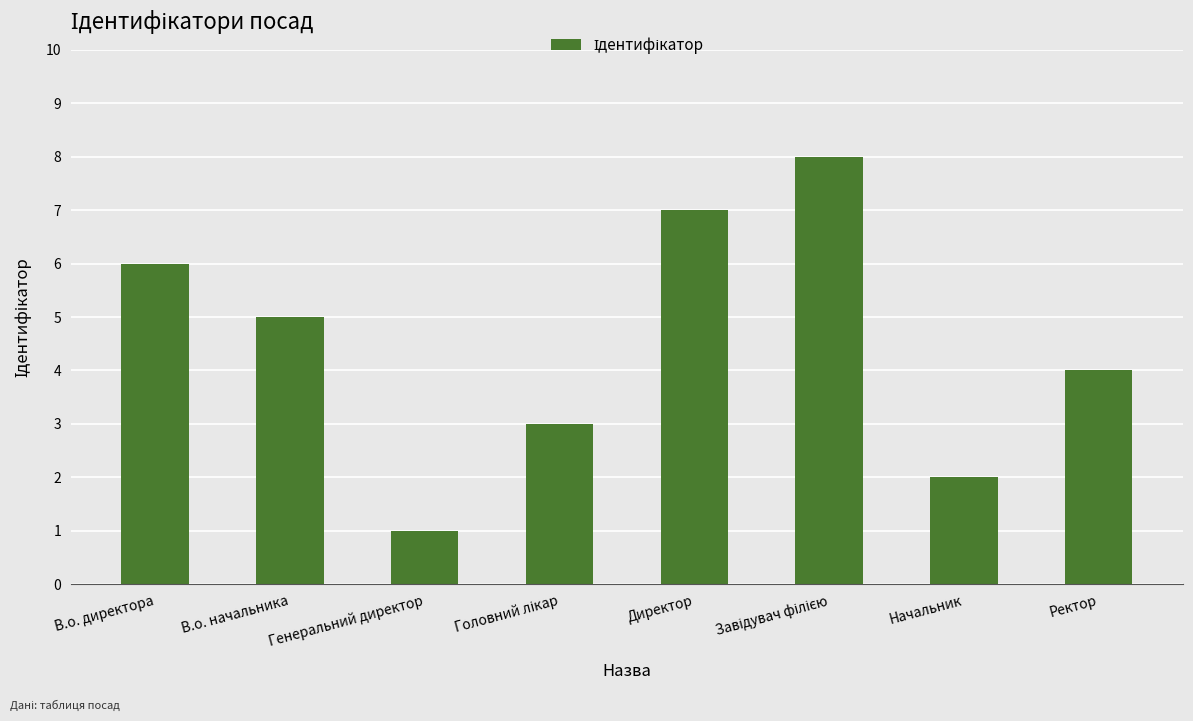

What is the ratio of the value at В.о. директора to the value at Генеральний директор?

6.0